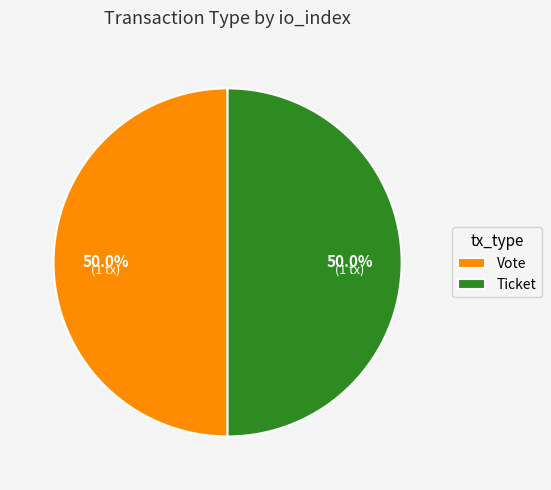

What is the ratio of the value at Ticket to the value at Vote?

1.0